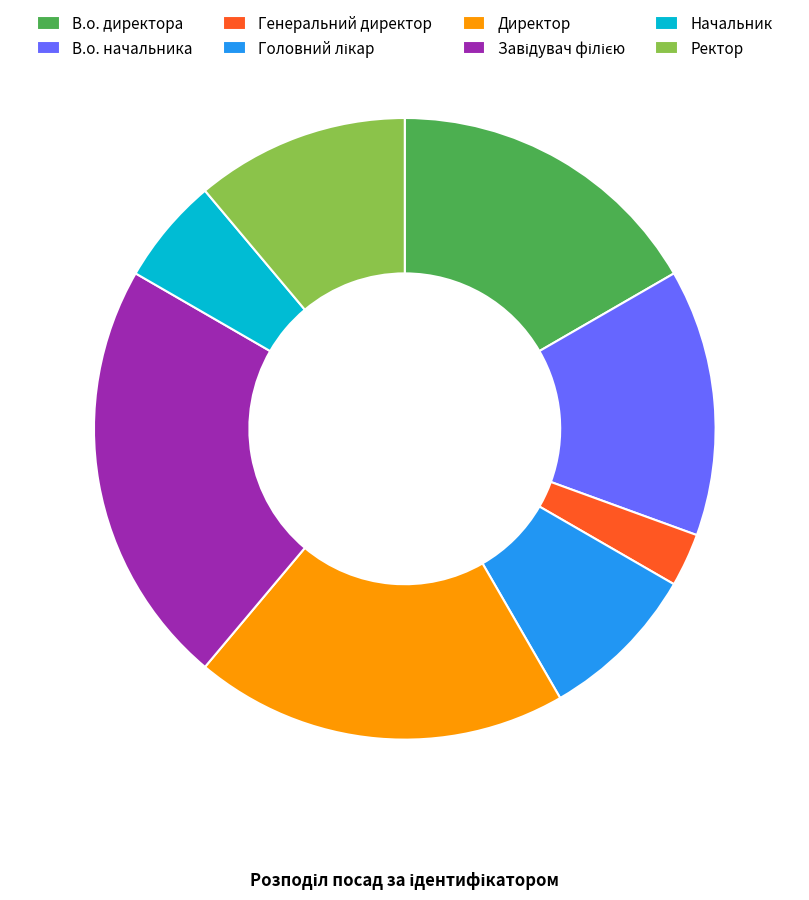

True or false: Директор accounts for 19% of the total.

True